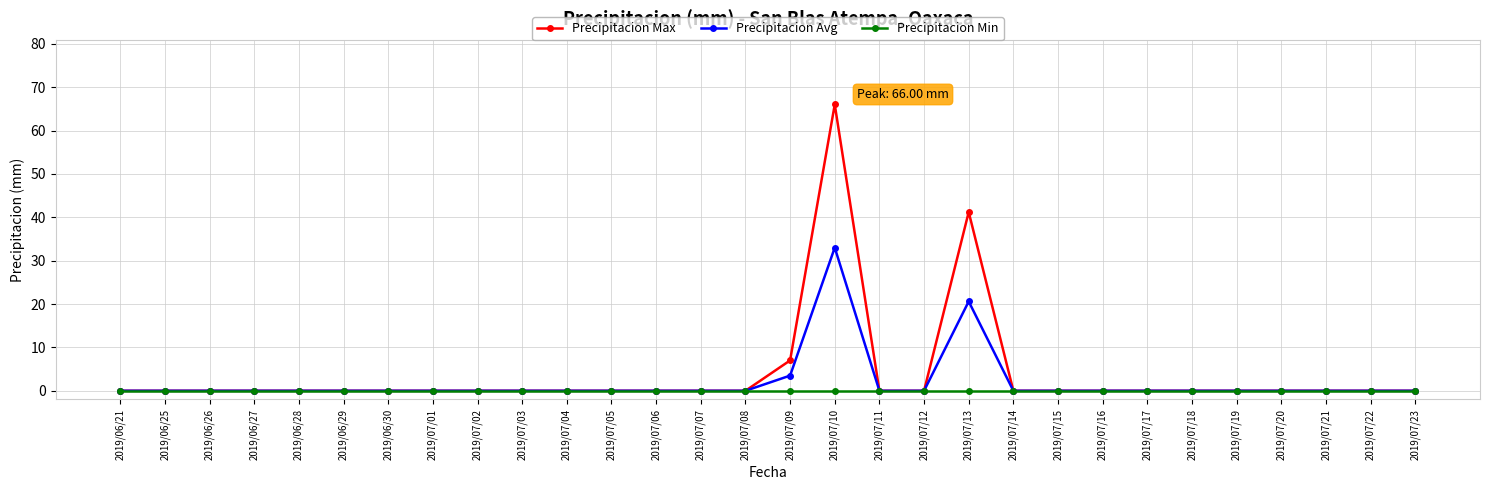

What is the maximum value shown in the chart?

66.0